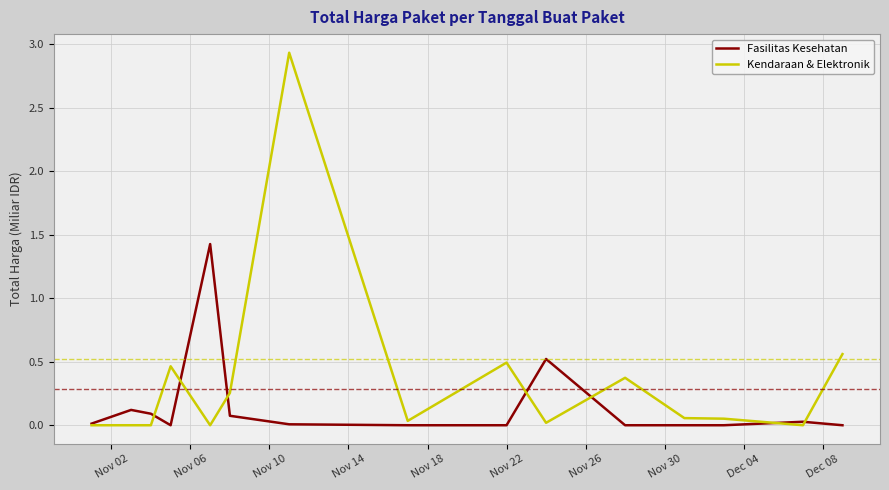

What is the greatest value displayed?

2.9